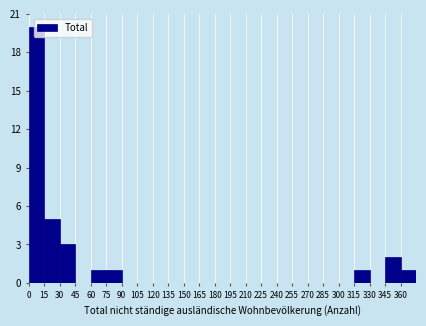

Reading left to right, transcribe this chart: for each bar, give the range it covers on the x-axis and its height. Neither the bar edges nor the heights are printed on the chart, so give them approximately, as read against the axes.

0 to 15: 20
15 to 30: 5
30 to 45: 3
45 to 60: 0
60 to 75: 1
75 to 90: 1
90 to 105: 0
105 to 120: 0
120 to 135: 0
135 to 150: 0
150 to 165: 0
165 to 180: 0
180 to 195: 0
195 to 210: 0
210 to 225: 0
225 to 240: 0
240 to 255: 0
255 to 270: 0
270 to 285: 0
285 to 300: 0
300 to 315: 0
315 to 330: 1
330 to 345: 0
345 to 360: 2
360 to 375: 1